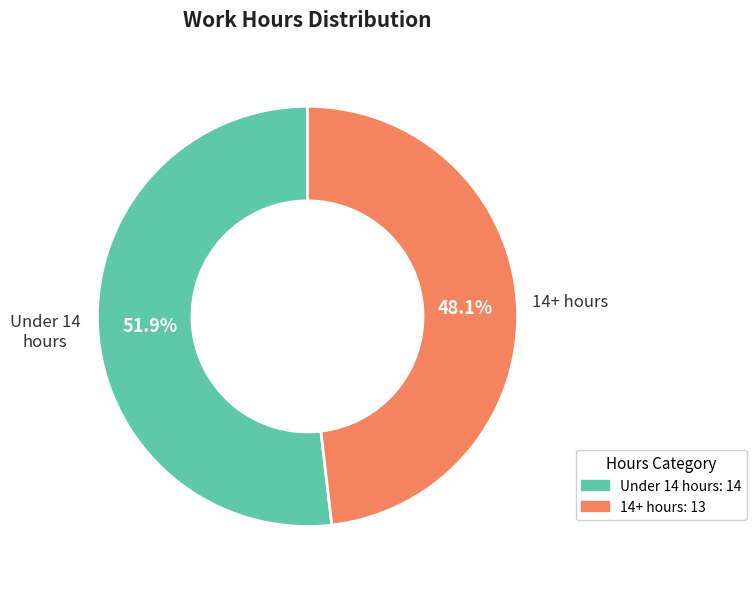

Is there any slice that represents more than half of the pie?

Yes